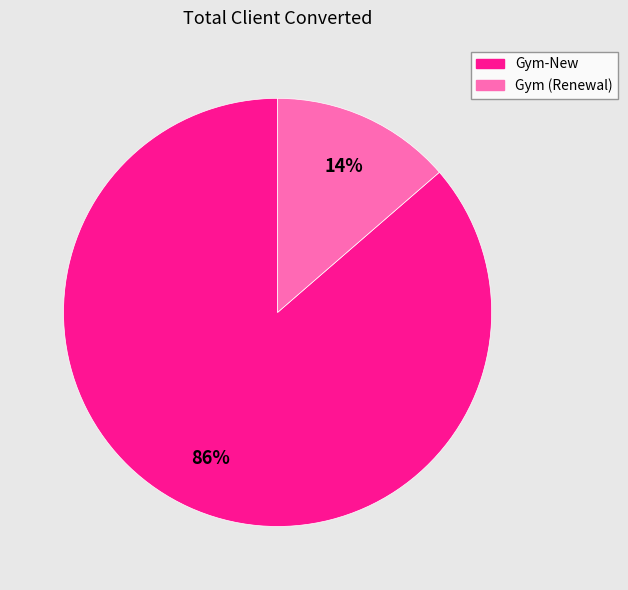

To the nearest percent, what is the average slice percentage?

50%